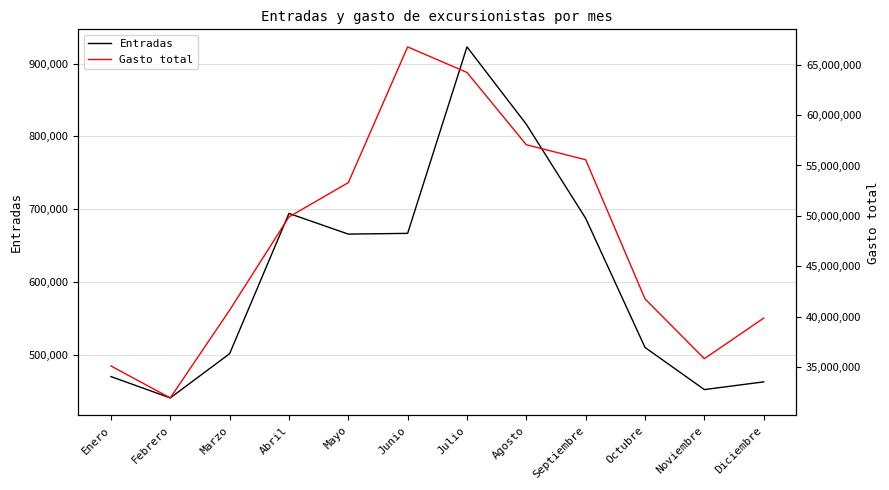

At which category is the sum across all series the highest?

Junio